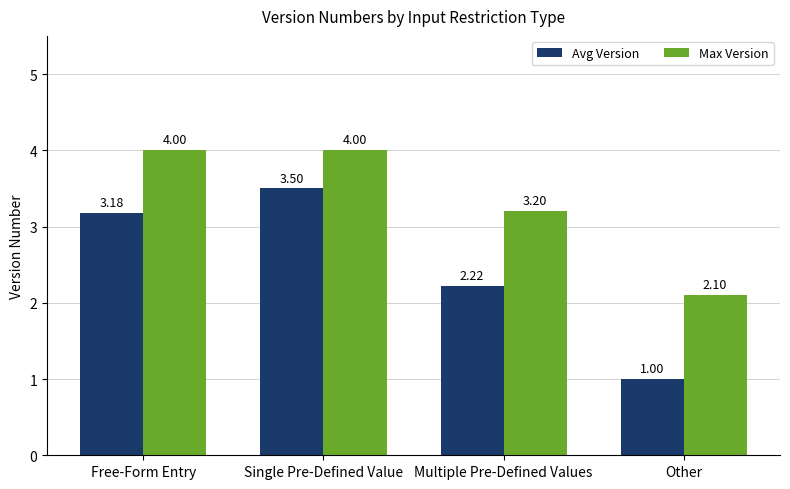

How many Max Version values are between 3 and 4?

3